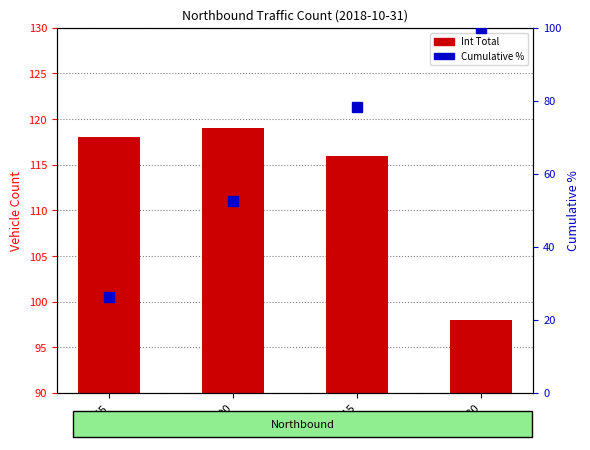

Where is Int Total nearest to the value 108?

17:15